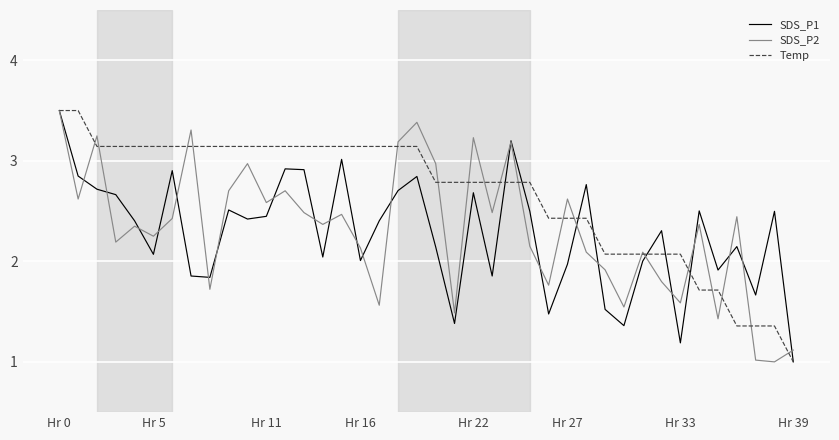

What is the smallest value displayed?

1.0